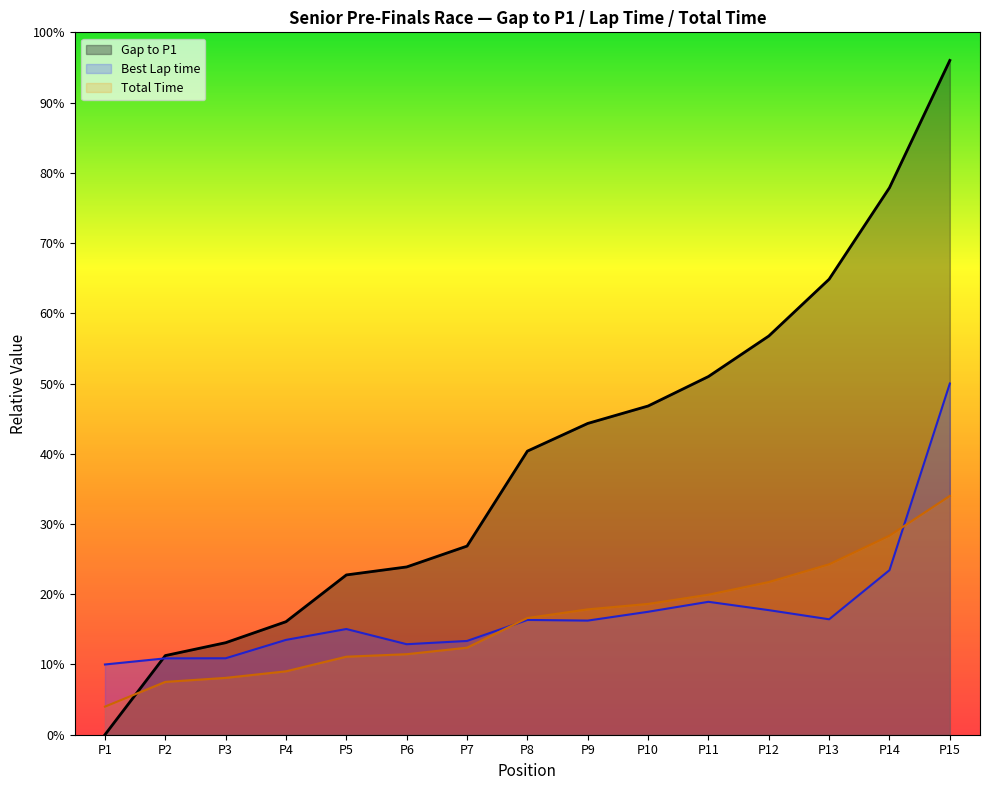

What are all the series names shown in the legend?

Gap to P1, Best Lap time, Total Time